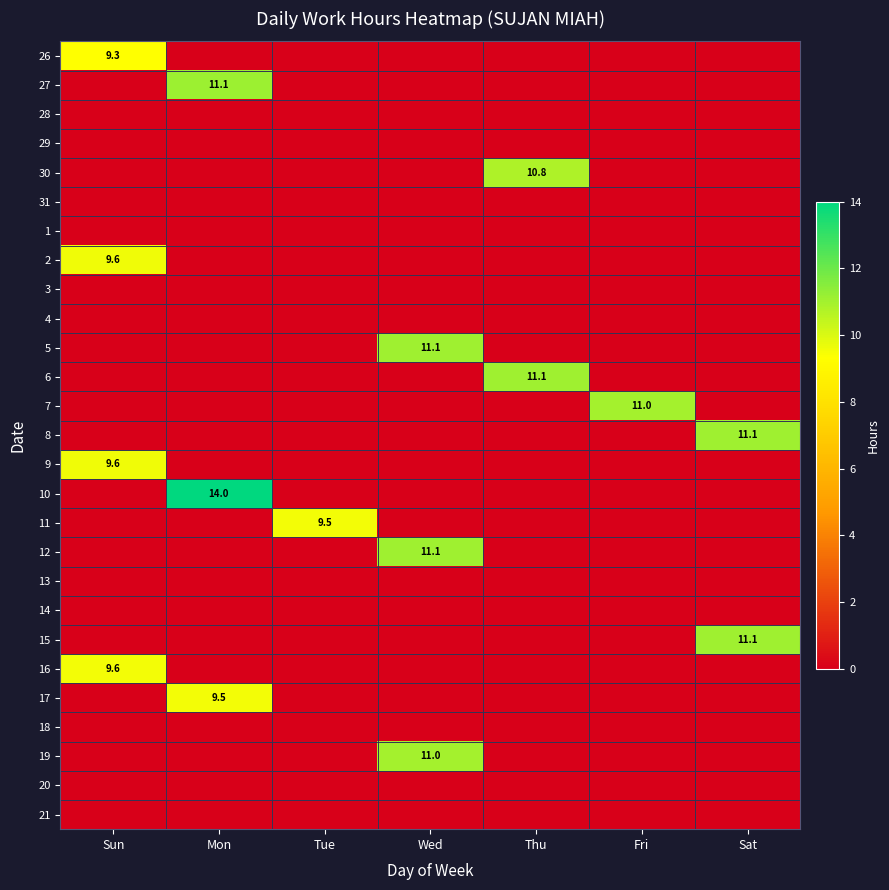

Which category has the highest value across all series?

Mon